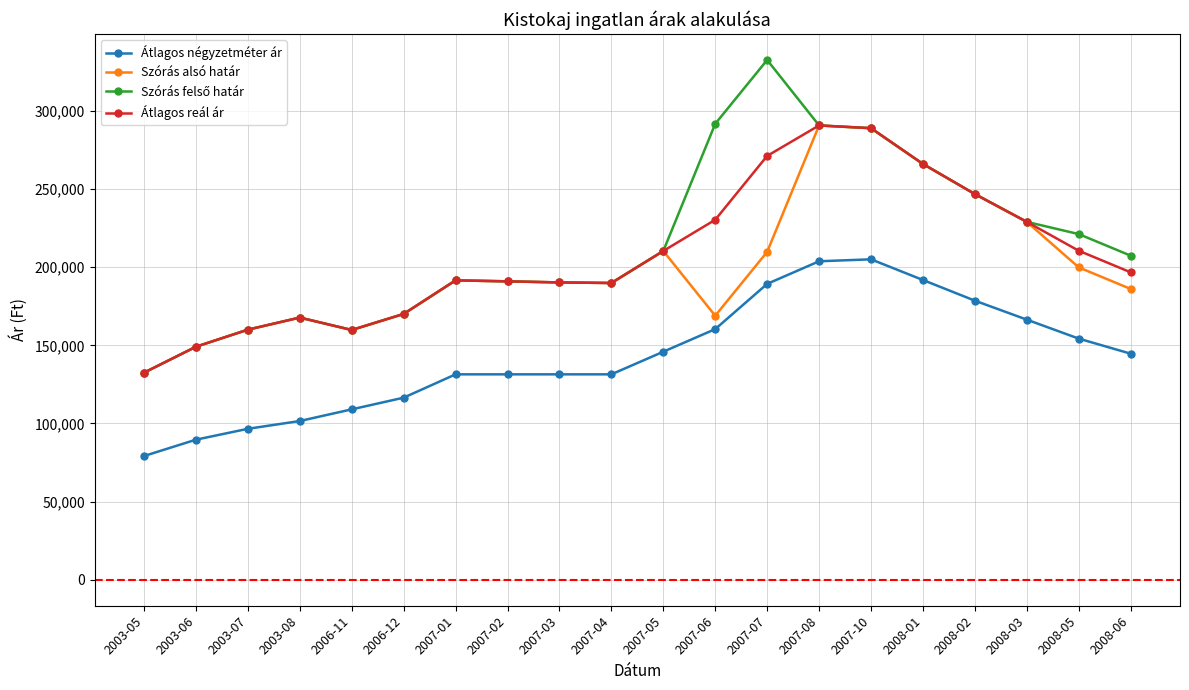

What is the sum of the Szórás alsó határ values at 2006-12 and 2007-01?

361632